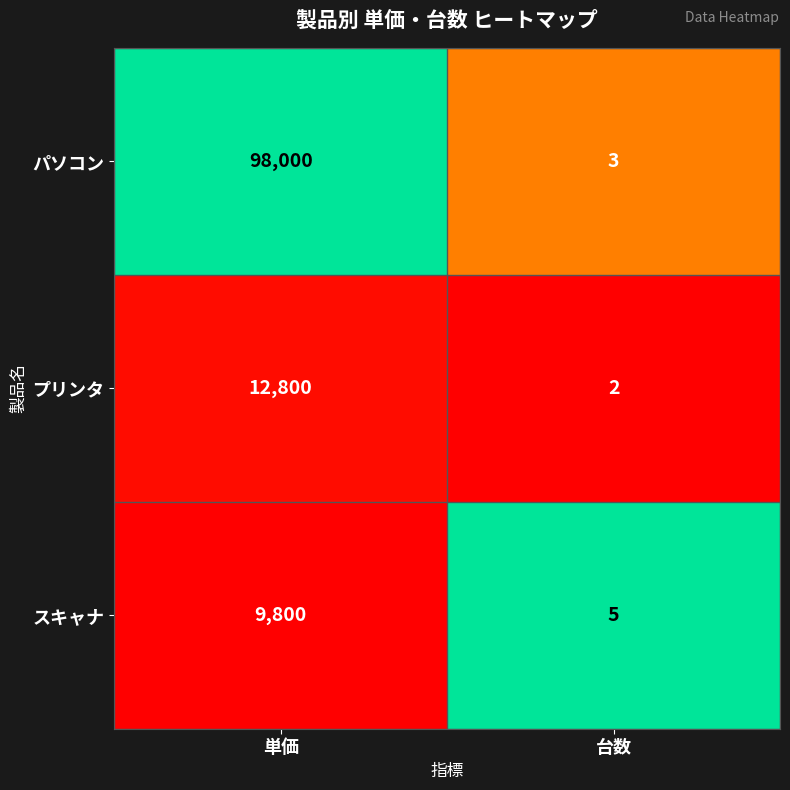

Where is スキャナ nearest to the value 4902?

台数